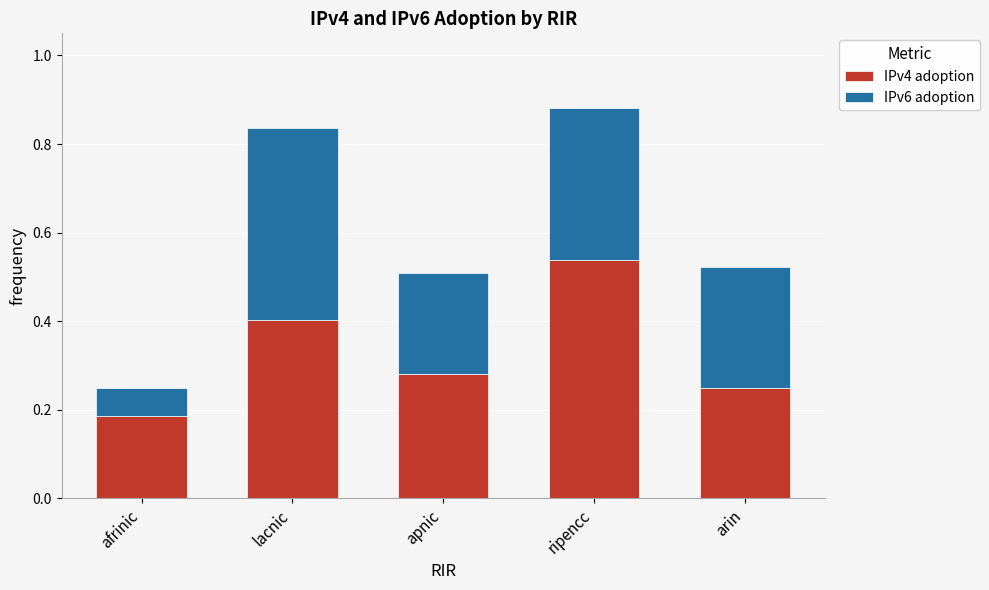

The value of IPv4 adoption at arin is 0.1. True or false?

False